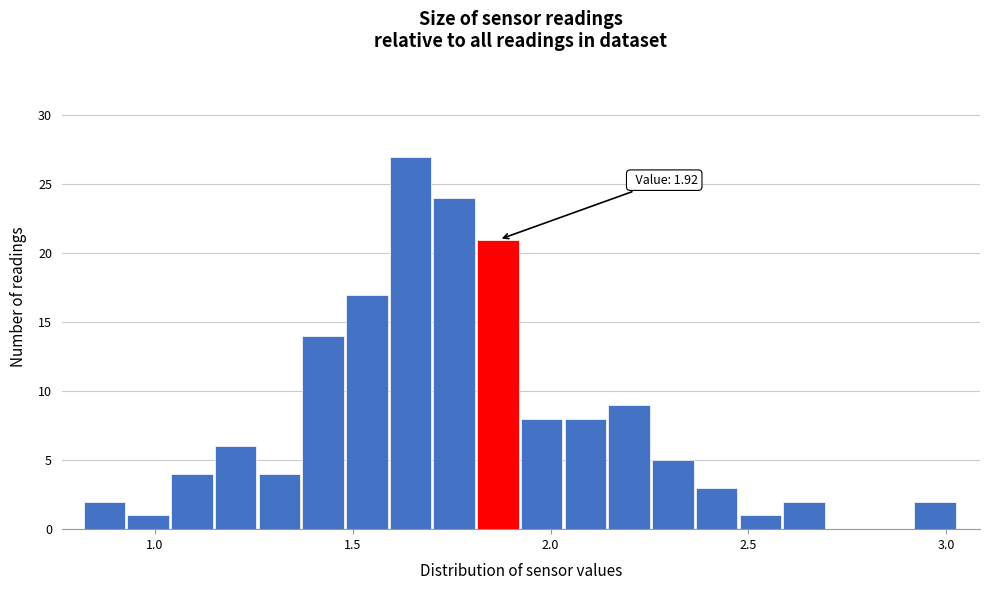

Read against the x-axis, roughly where is the centre of the tallest bar?

1.65